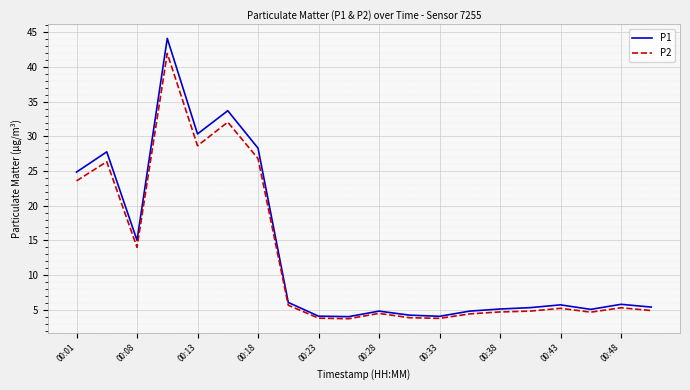

What is the minimum value shown in the chart?

3.7